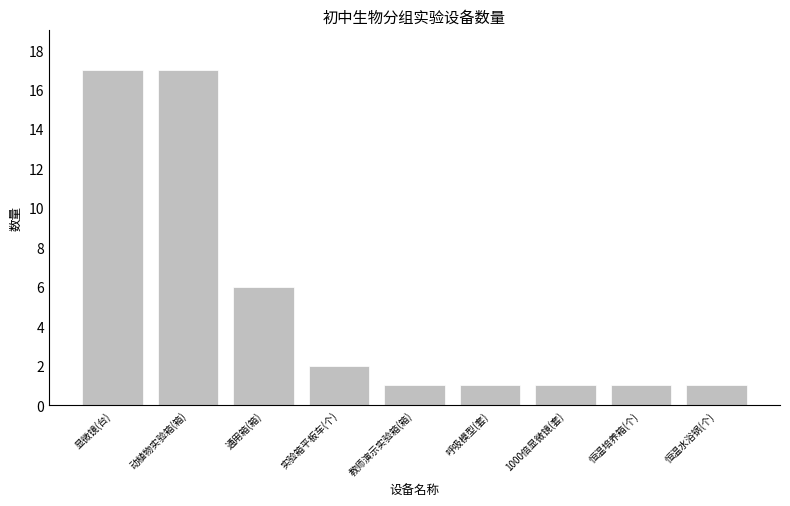

Where is the data nearest to the value 9?

通用箱(箱)